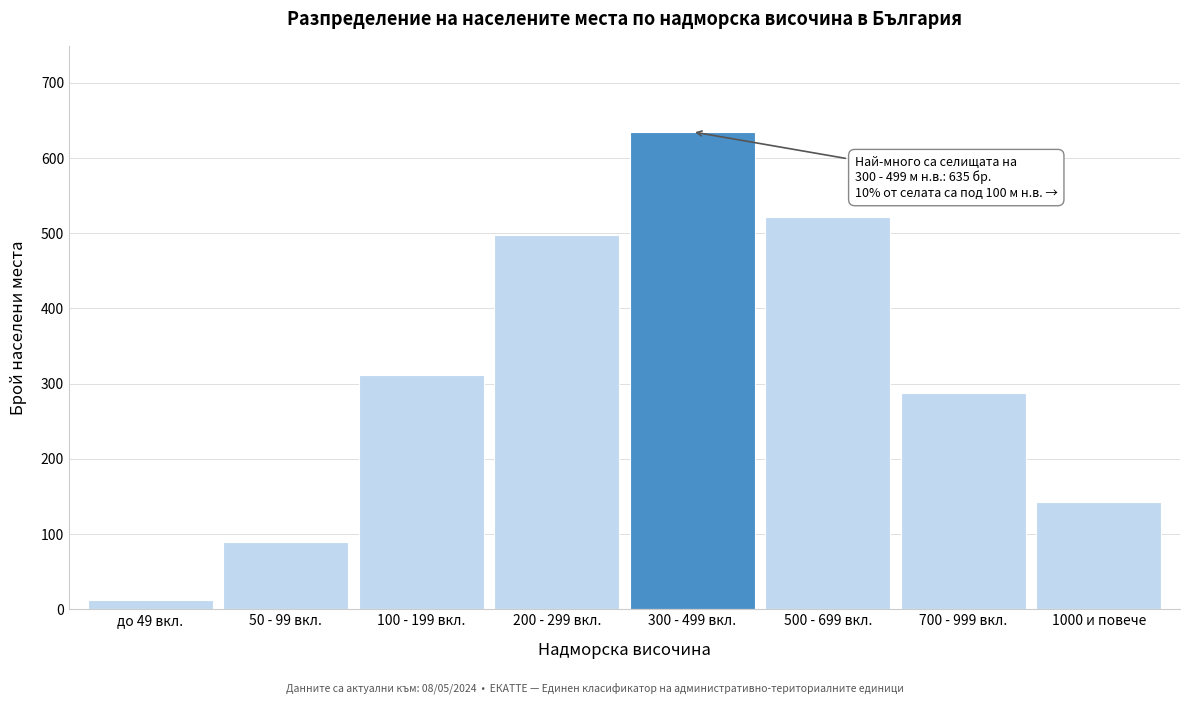

Reading right to left, list all the values displayed in this chart.

143	287	521	635	498	312	89	12